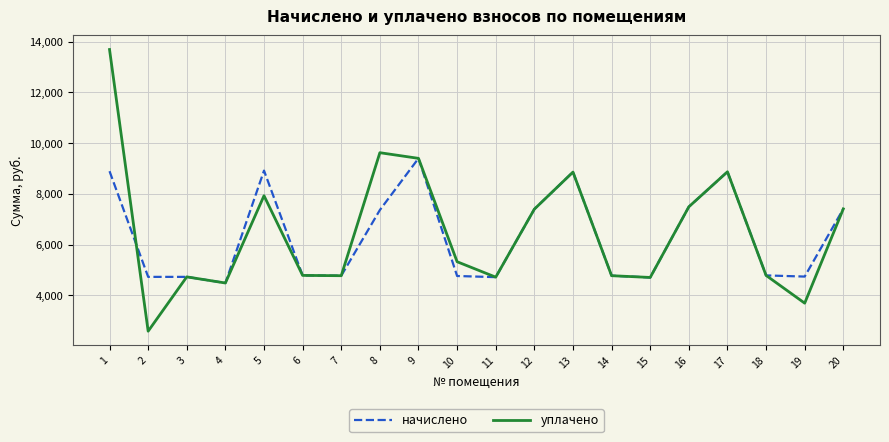

What is the total value across all series at 8?

16984.6